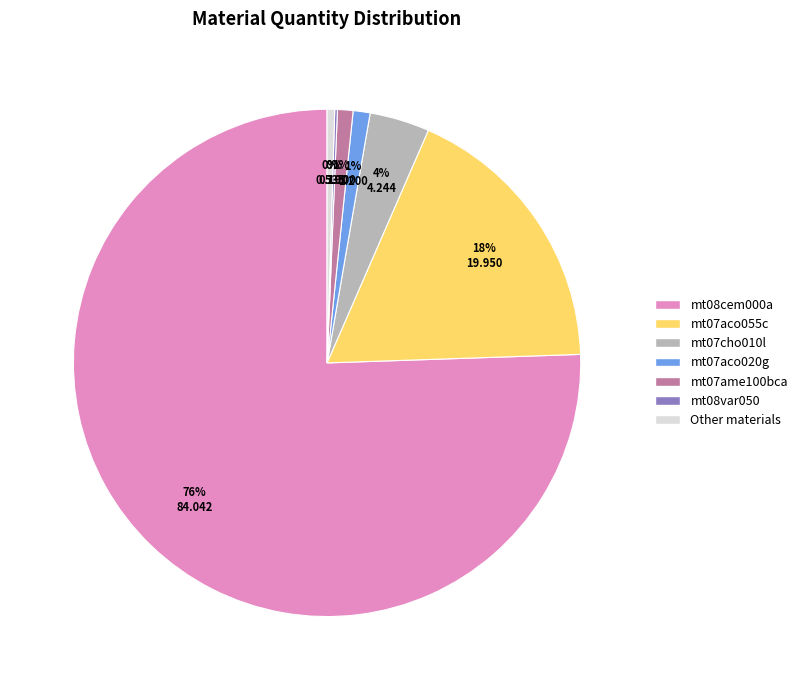

To the nearest percent, what is the average slice percentage?

14%